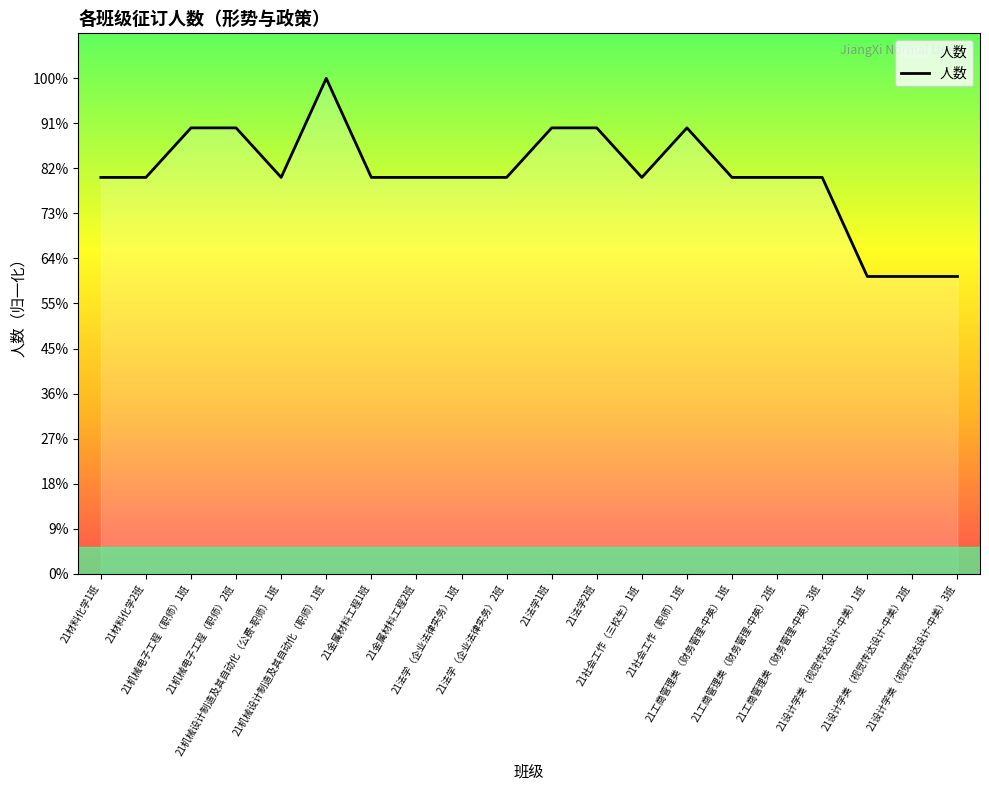

Reading right to left, transcribe all the data shown in this chart.

21设计学类（视觉传达设计-中美）3班=33.0	21设计学类（视觉传达设计-中美）2班=33.0	21设计学类（视觉传达设计-中美）1班=33.0	21工商管理类（财务管理-中英）3班=44.0	21工商管理类（财务管理-中英）2班=44.0	21工商管理类（财务管理-中英）1班=44.0	21社会工作（职师）1班=49.5	21社会工作（三校生）1班=44.0	21法学2班=49.5	21法学1班=49.5	21法学（企业法律实务）2班=44.0	21法学（企业法律实务）1班=44.0	21金属材料工程2班=44.0	21金属材料工程1班=44.0	21机械设计制造及其自动化（职师）1班=55.0	21机械设计制造及其自动化（公费-职师）1班=44.0	21机械电子工程（职师）2班=49.5	21机械电子工程（职师）1班=49.5	21材料化学2班=44.0	21材料化学1班=44.0